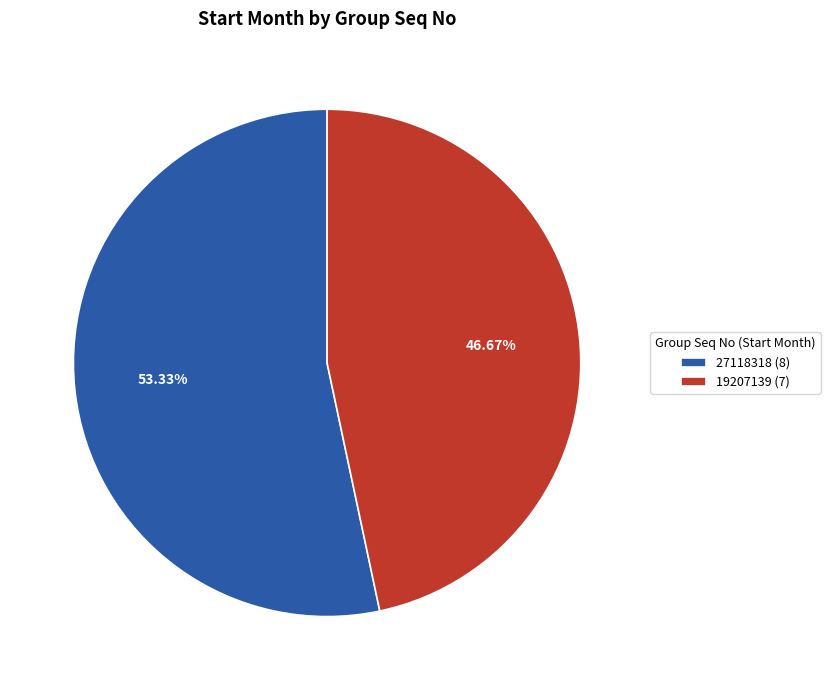

To the nearest percent, what is the combined percentage of 27118318 and 19207139?

100%